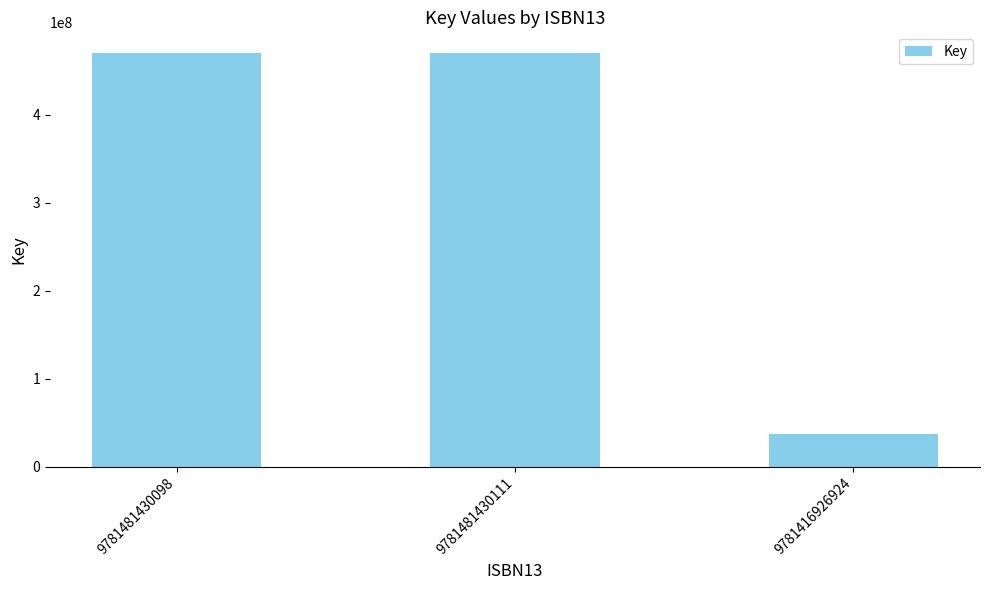

Which category has the lowest value across all series?

9781416926924